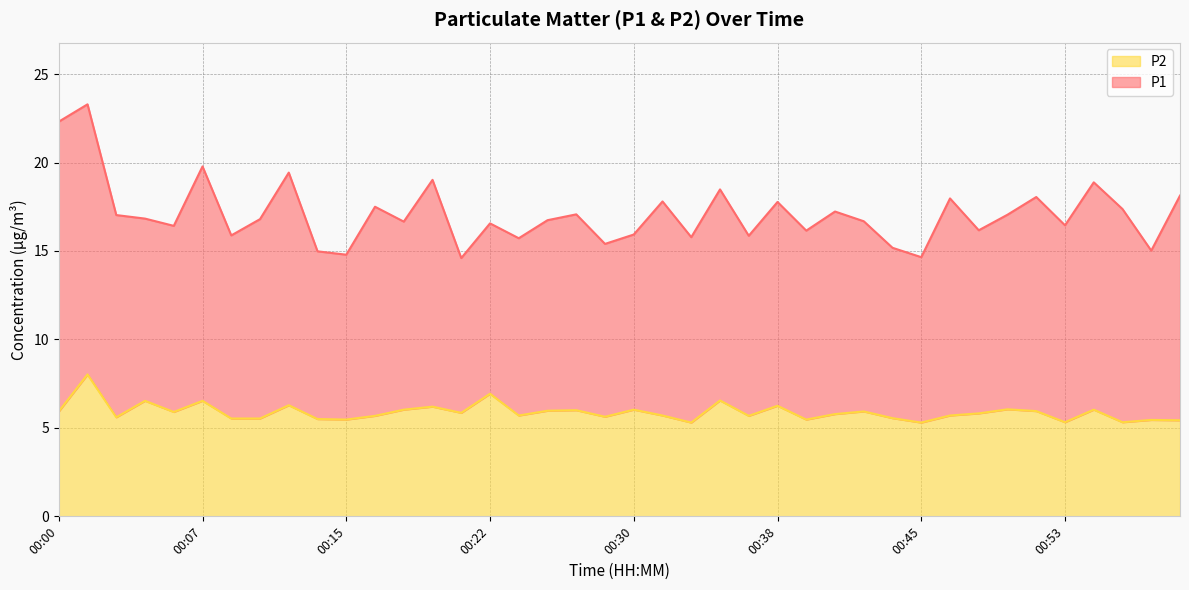

True or false: the data shows 6.0 at 00:18.

True